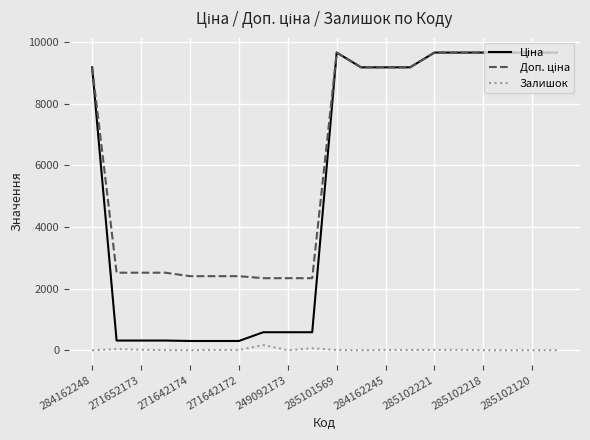

What is the greatest value displayed?

9664.7